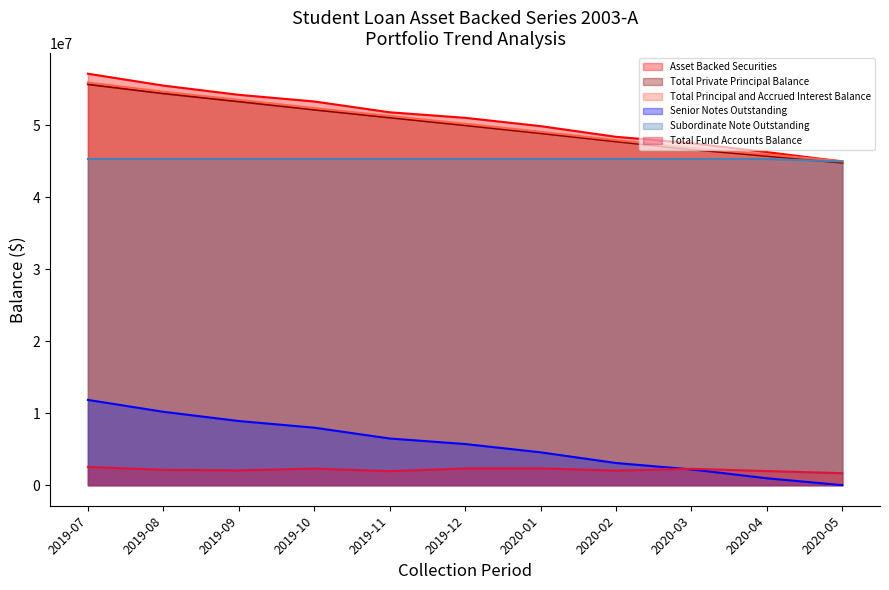

What are all the series names shown in the legend?

Asset Backed Securities, Total Private Principal Balance, Total Principal and Accrued Interest Balance, Senior Notes Outstanding, Subordinate Note Outstanding, Total Fund Accounts Balance